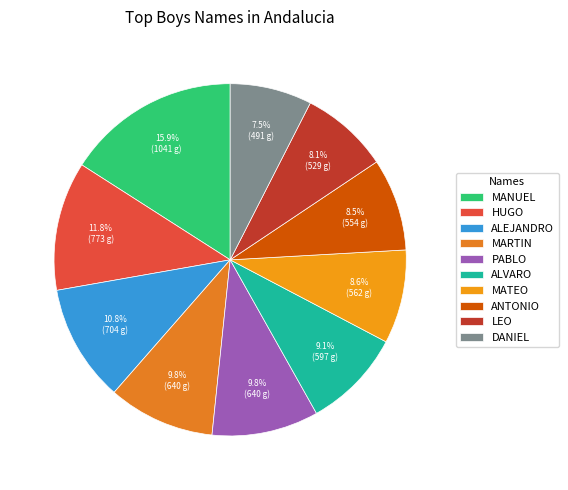

How many segments does this pie chart have?

10